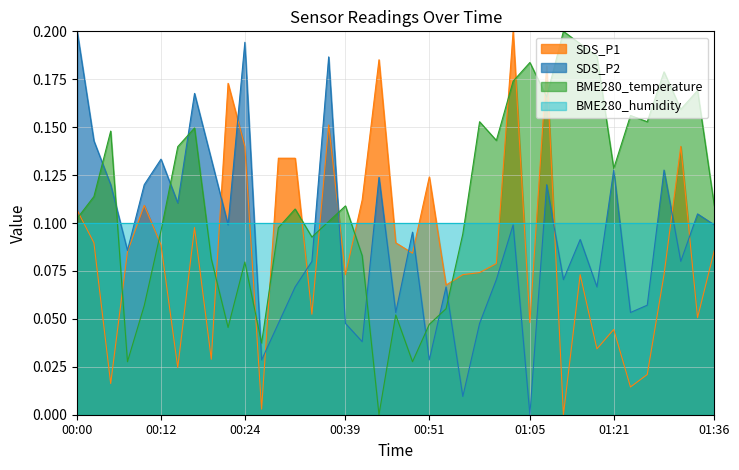

The SDS_P2 series shows 0.0 at 00:51. True or false?

True